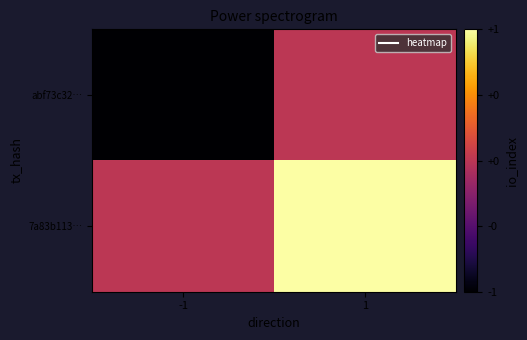

What is the total value across all series at 1?

1